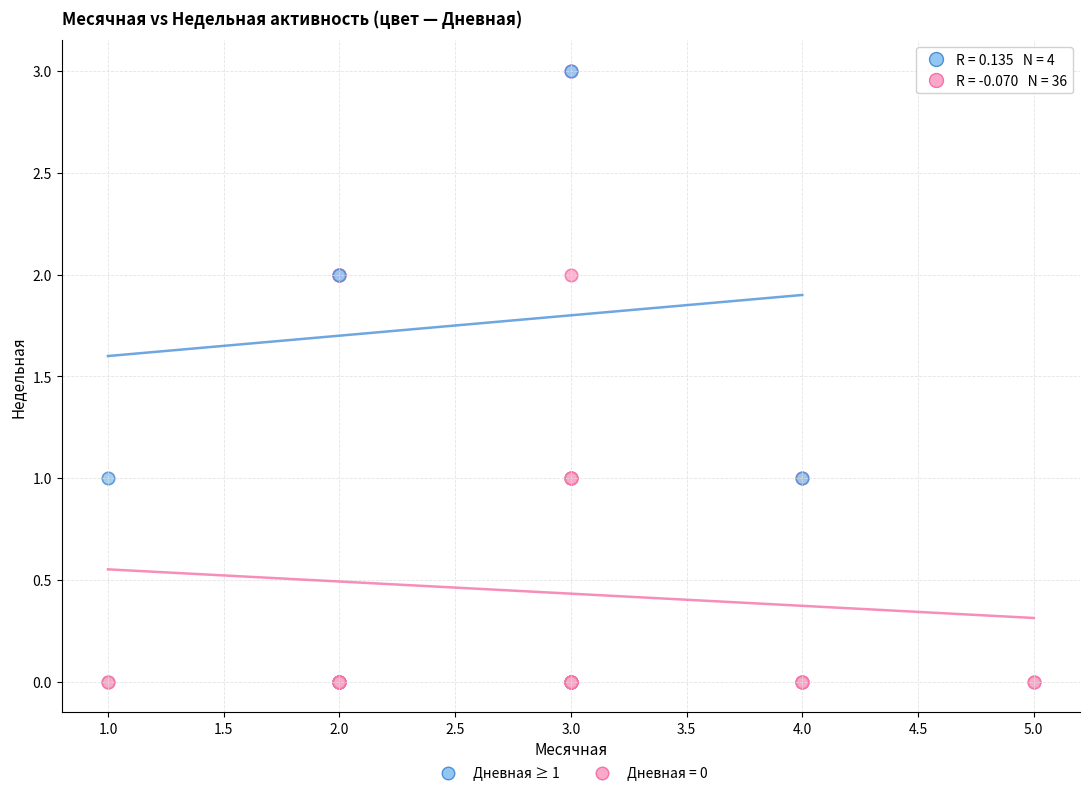

Which series contains the lowest Y value?

Дневная = 0